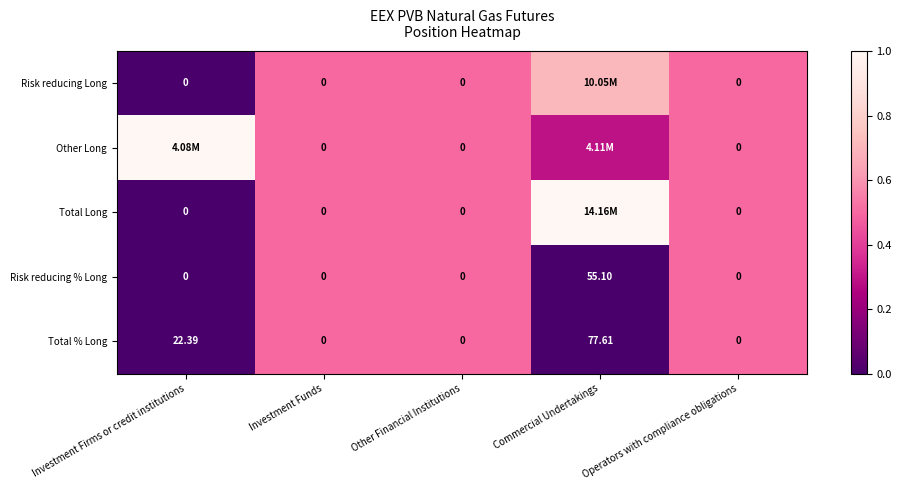

Rank the categories by Total Long value from highest to lowest.

Commercial Undertakings, Investment Funds, Other Financial Institutions, Operators with compliance obligations, Investment Firms or credit institutions